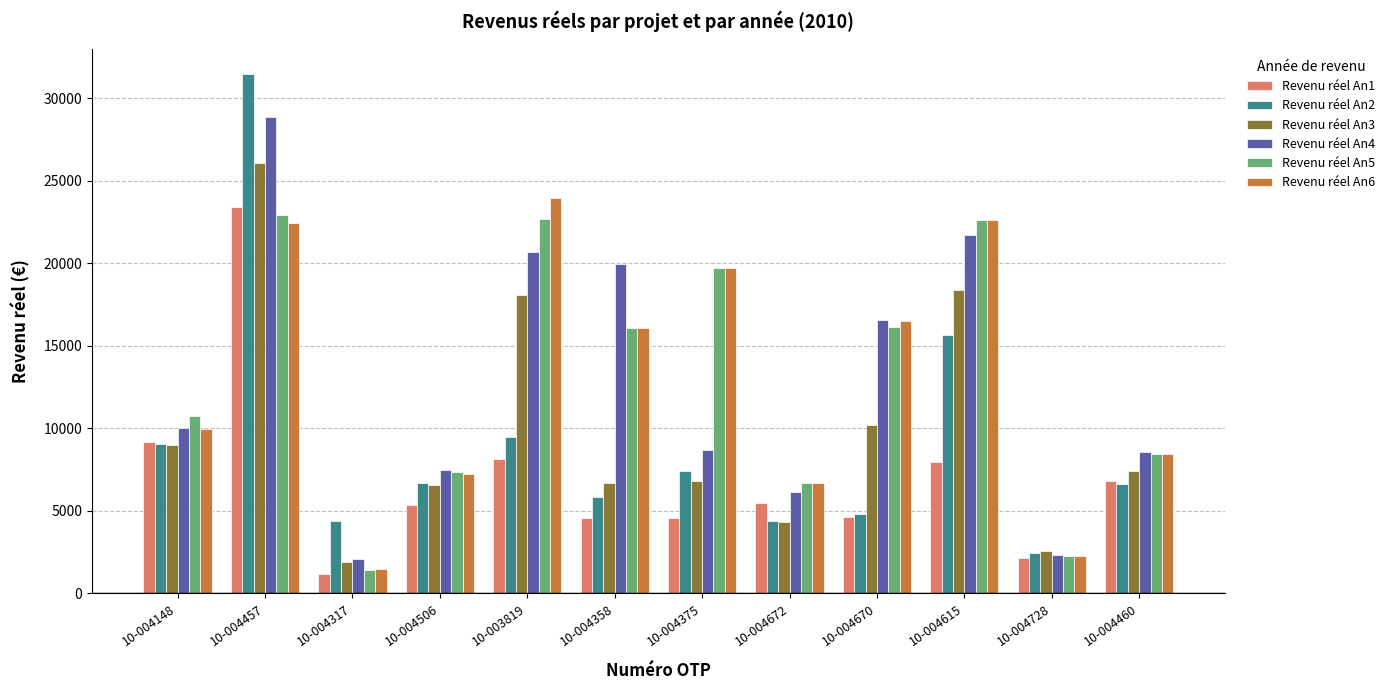

At which label is Revenu réel An2 closest to 16927?

10-004615